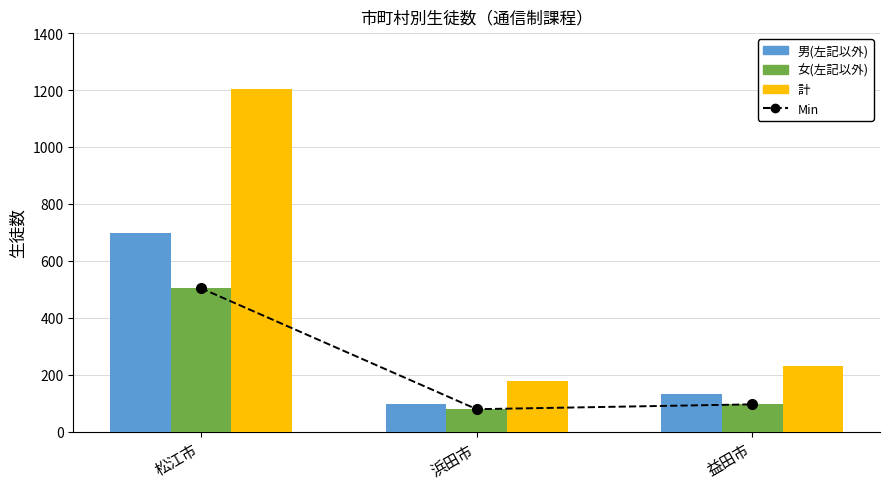

What value does the 女(左記以外) series have at 浜田市, to the nearest 5?

80